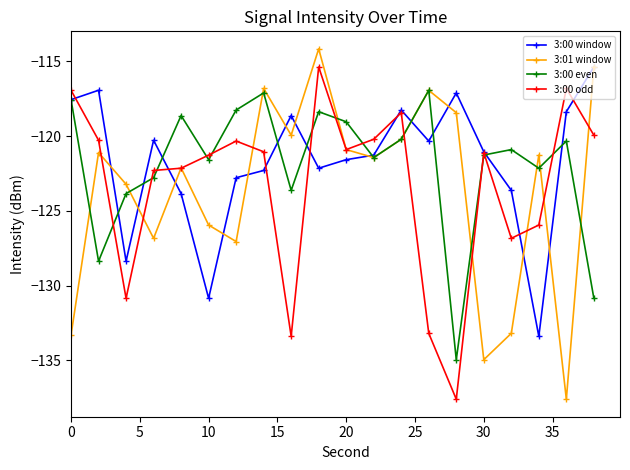

True or false: 3:00 window has more than 1 interior local peaks.

True